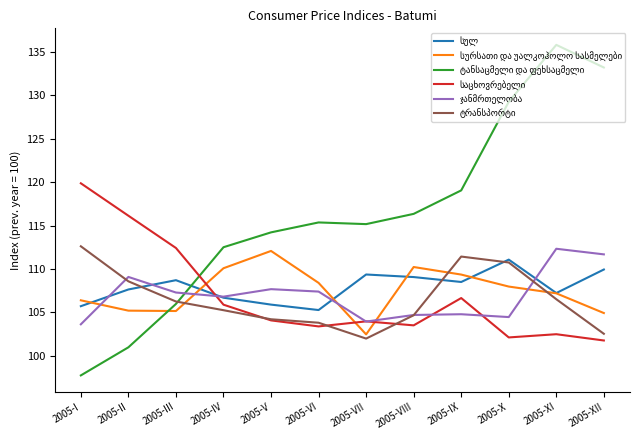

What position from the left is 2005-IX?

9